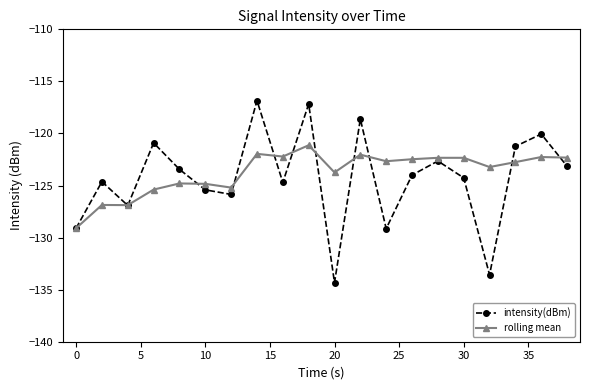

How many interior local valleys does the intensity(dBm) series have?

6